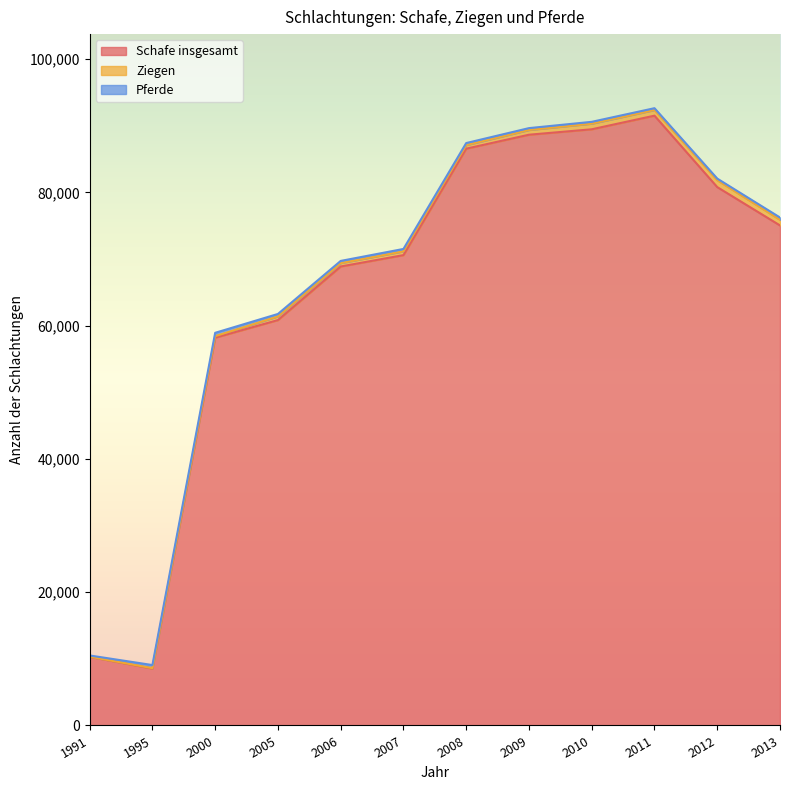

At which label does Pferde first exceed 334?

1995